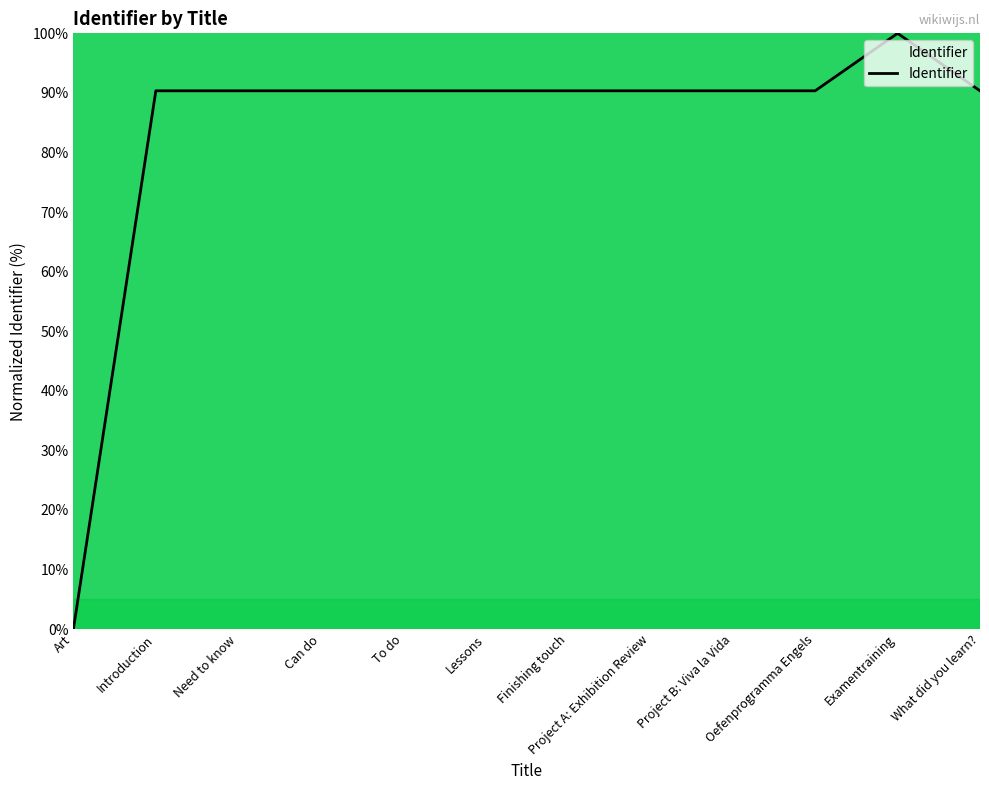

The chart shows a value of 90.4 at Oefenprogramma Engels. True or false?

True